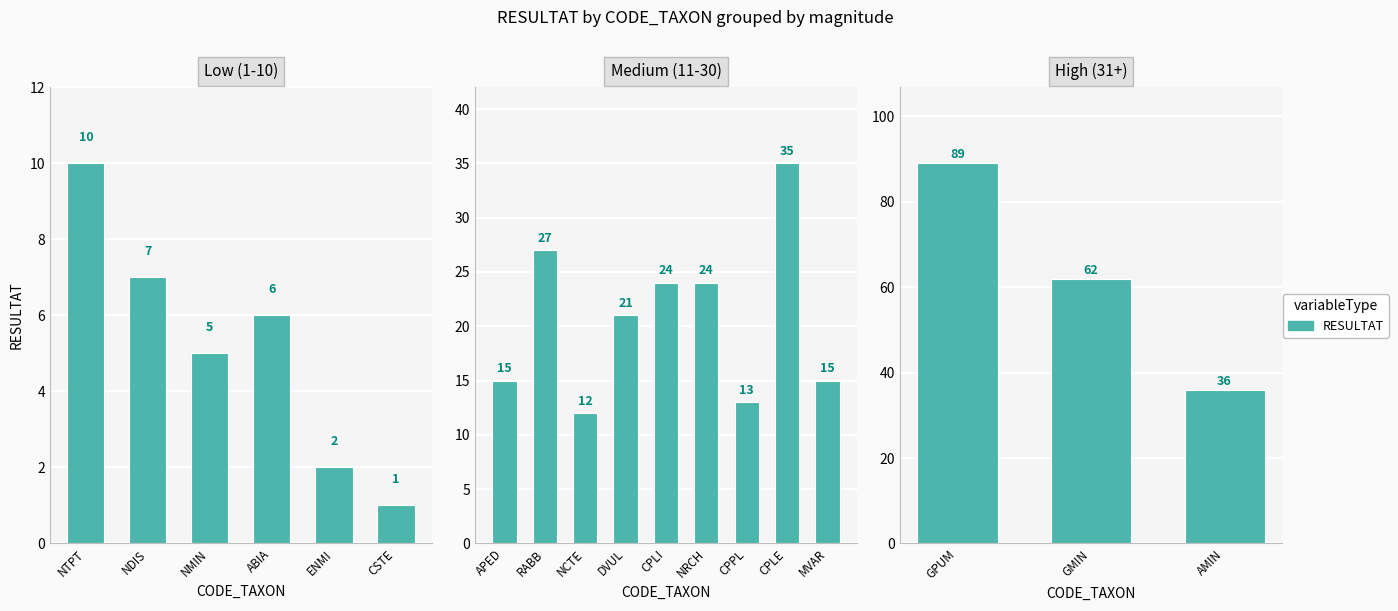

What is the ratio of the value at GMIN to the value at GPUM?

0.7